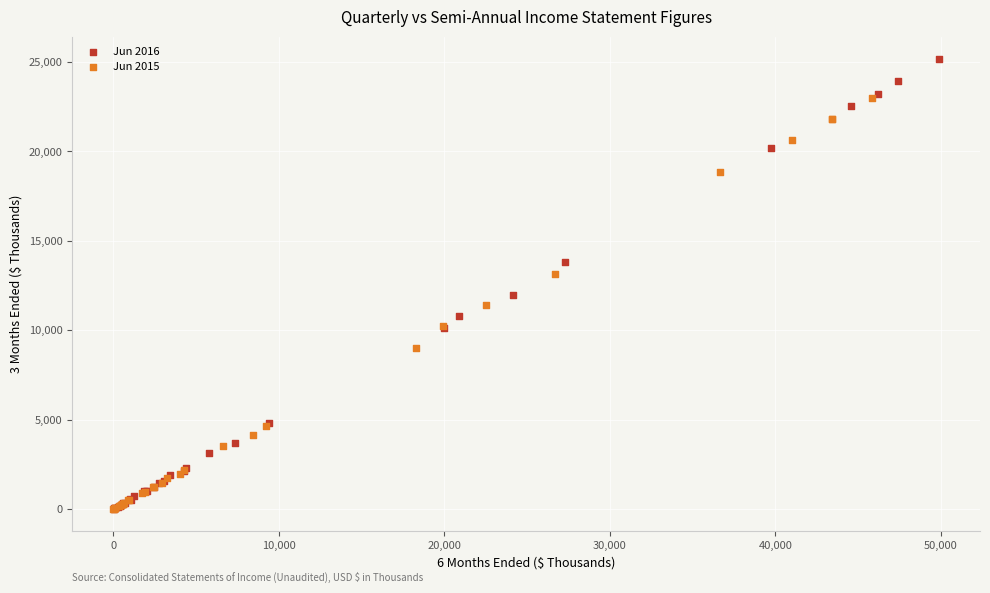

Which series has the largest Y range (max minus min)?

Jun 2016